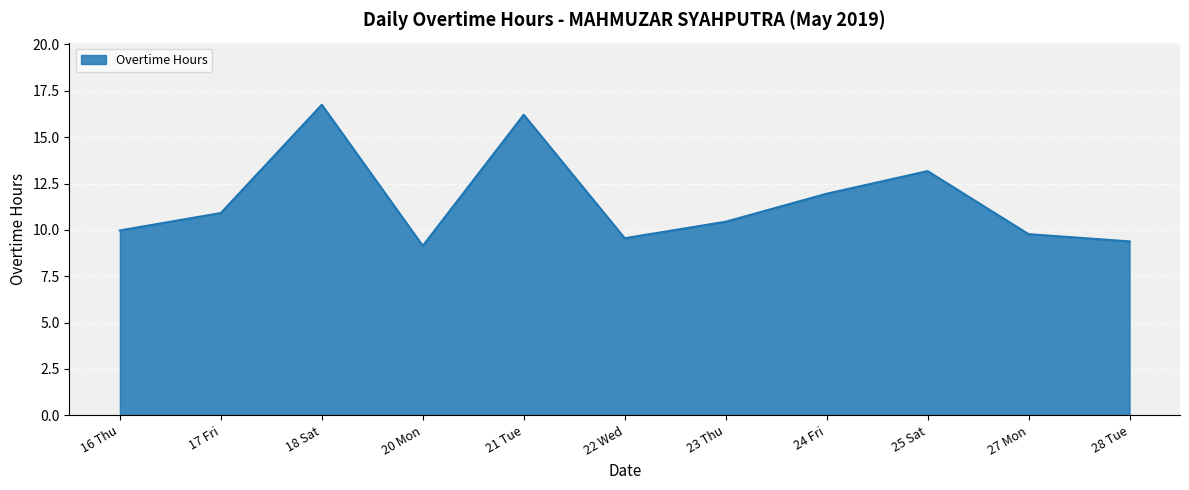

Where is the first local maximum?

18 Sat